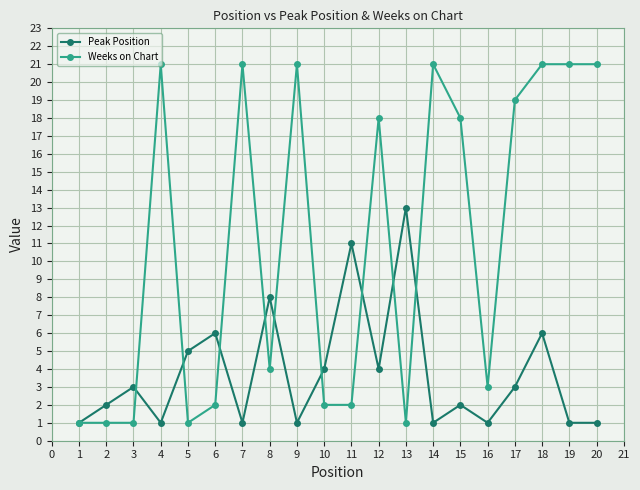

Is this an area chart (filled region under the line)?

No